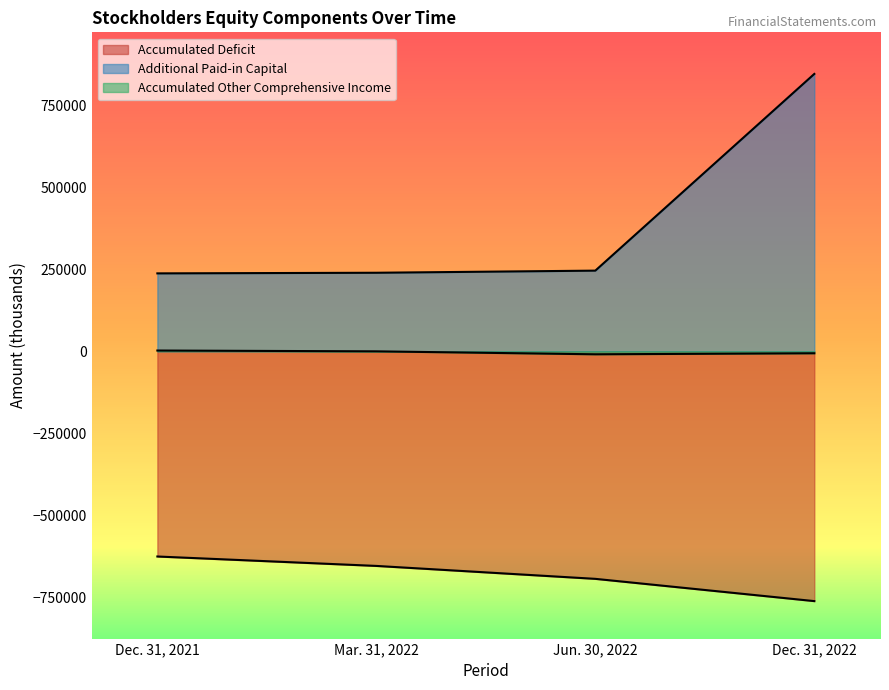

What is the minimum value shown in the chart?

-762009